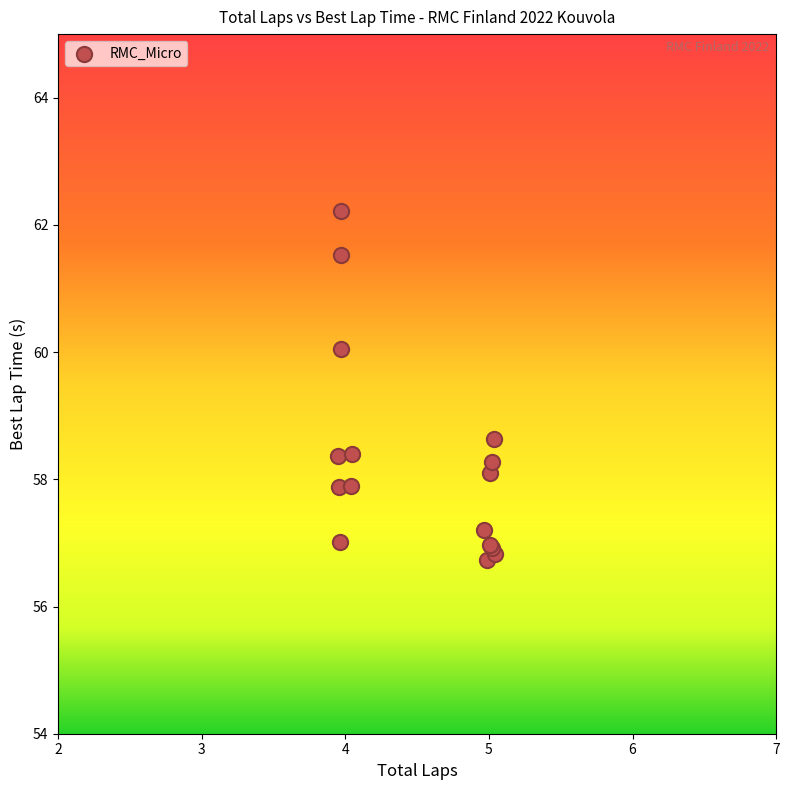

What Y value in the scatter plot is closest to 59?

58.6